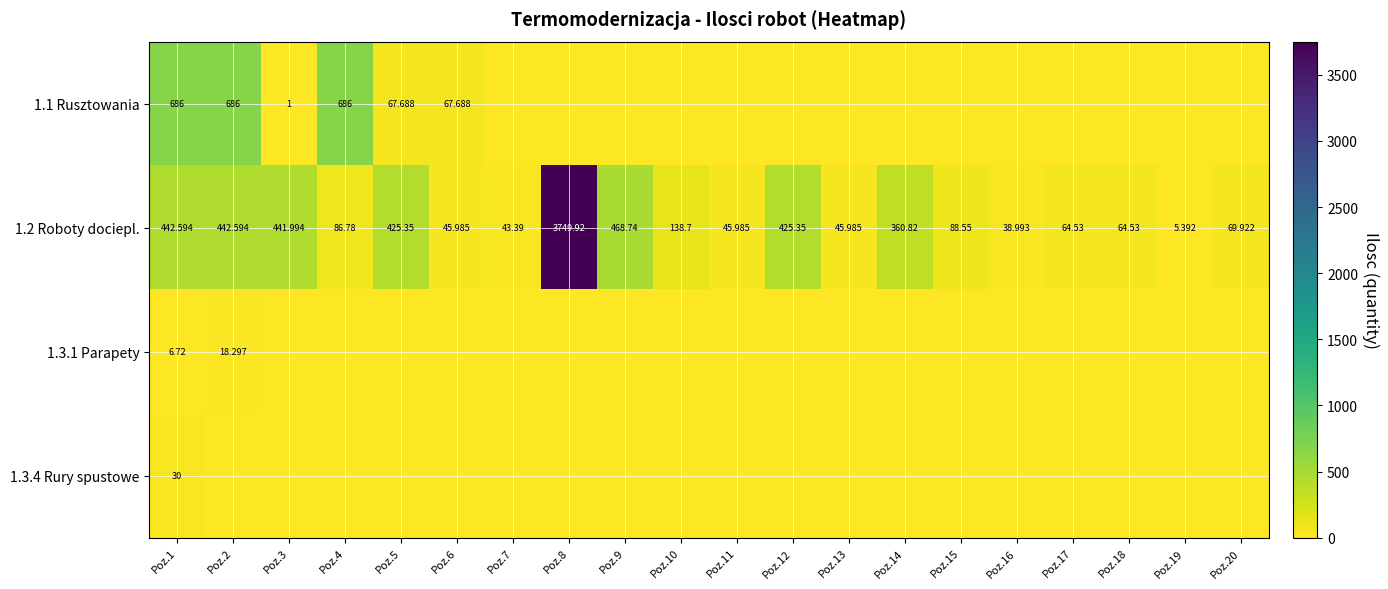

Is the value of 1.2 Roboty dociepl. at Poz.18 greater than the value of 1.3.4 Rury spustowe at Poz.1?

Yes